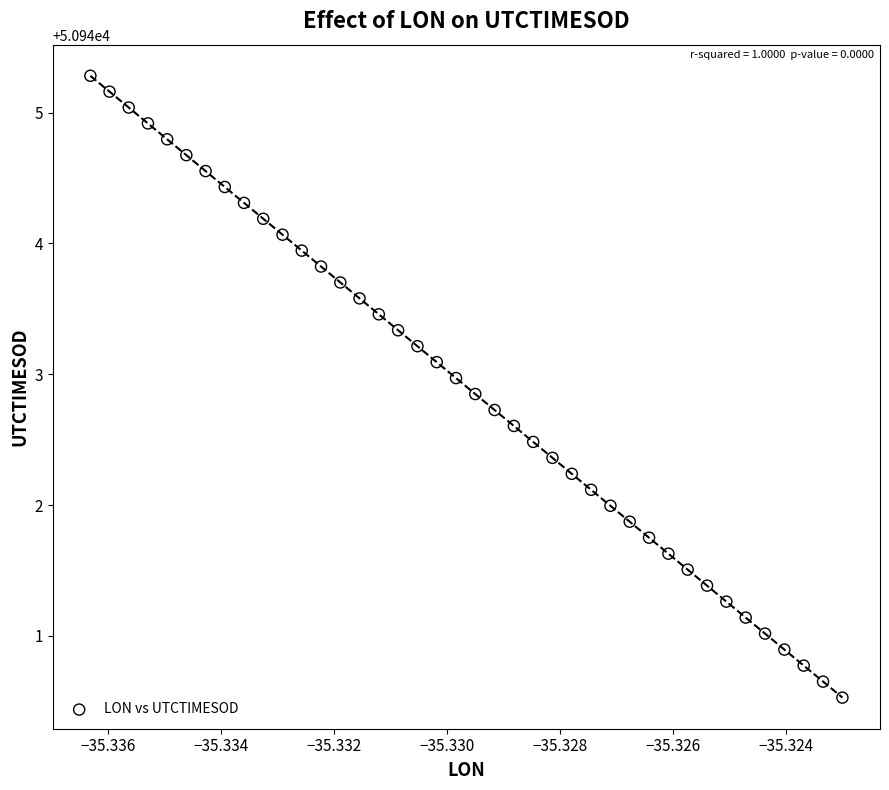

What is the range of Y values (max minus min)?

4.8